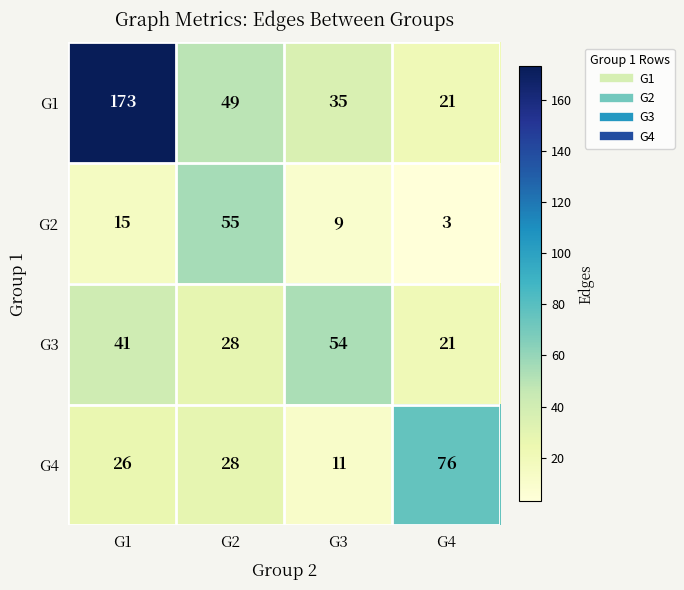

What is the spread (max minus min) of values at G3?

45